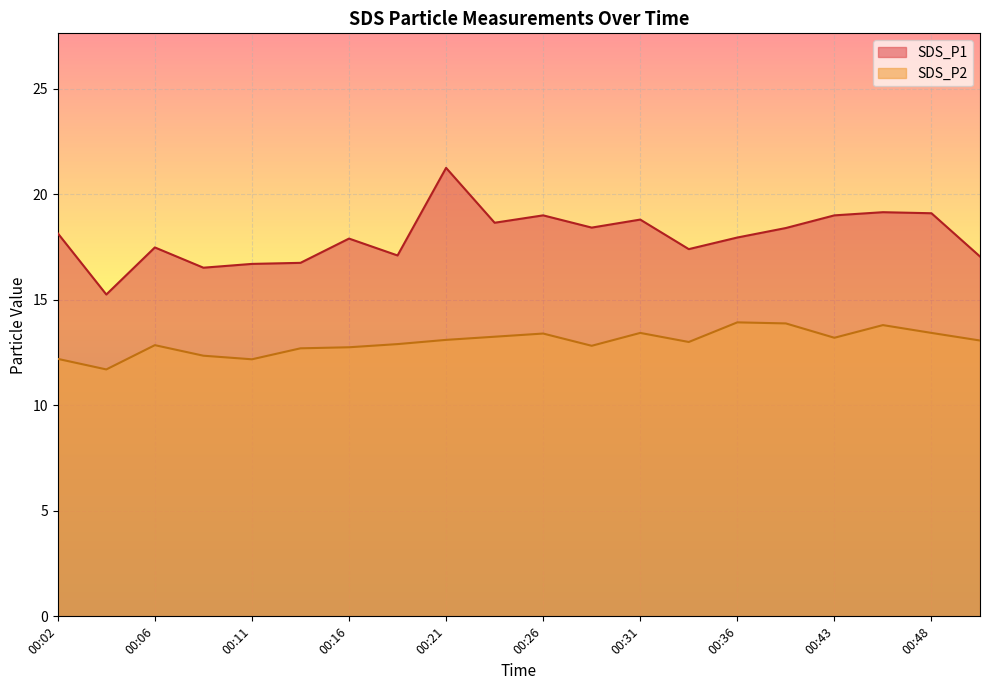

True or false: SDS_P2 has more than 0 points higher than both neighbors.

True